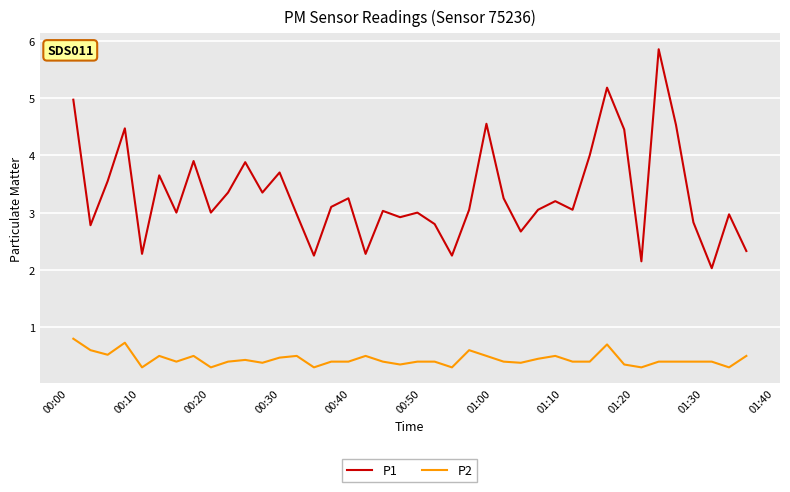

True or false: P2 and P1 intersect in this chart.

False